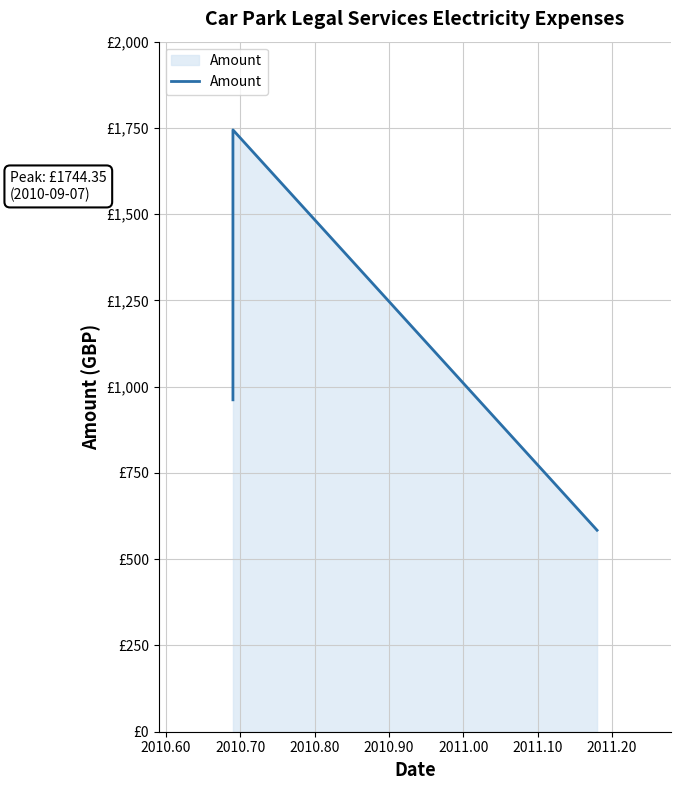

What is the difference between the second highest and minimum values?

378.0